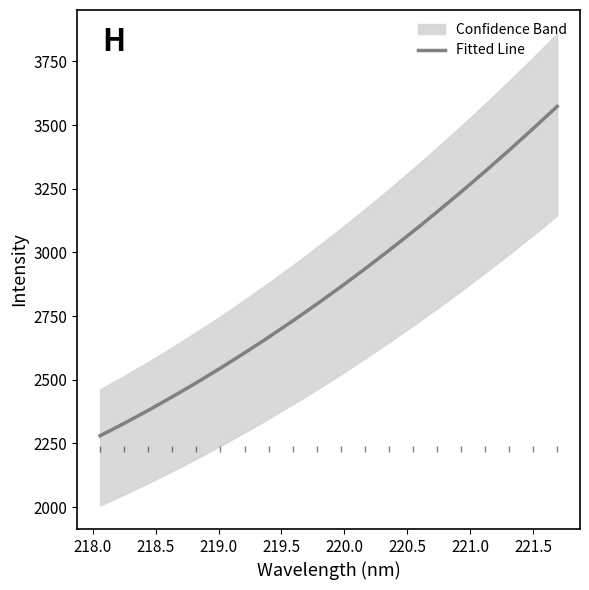

What is the difference between the maximum and minimum values?

1293.7